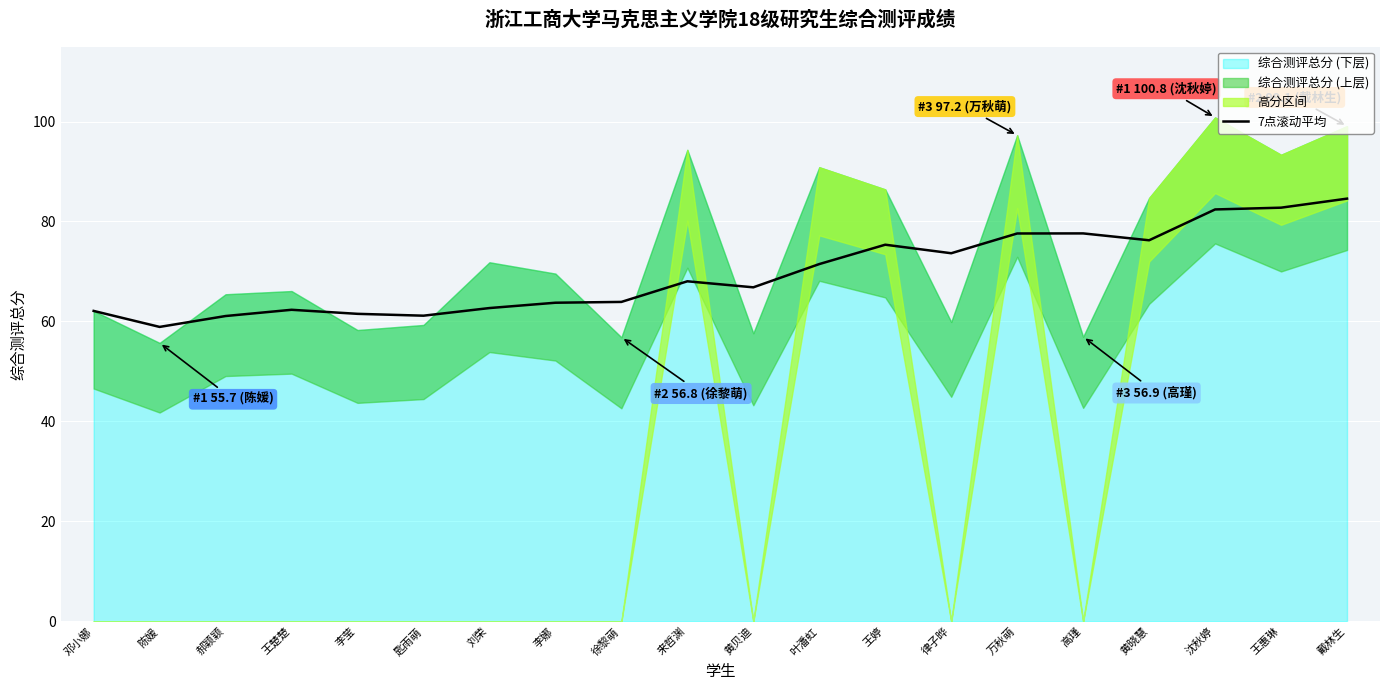

What position from the right is 王婷?

8